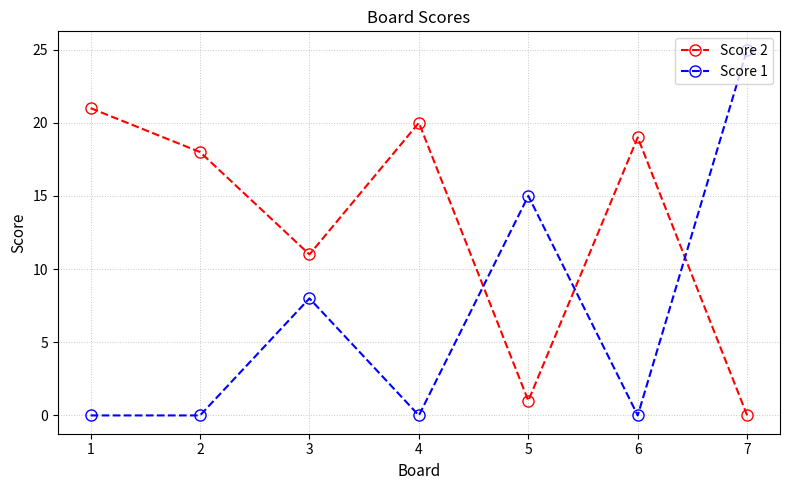

Rank the series by their maximum value, from highest to lowest.

Score 1, Score 2